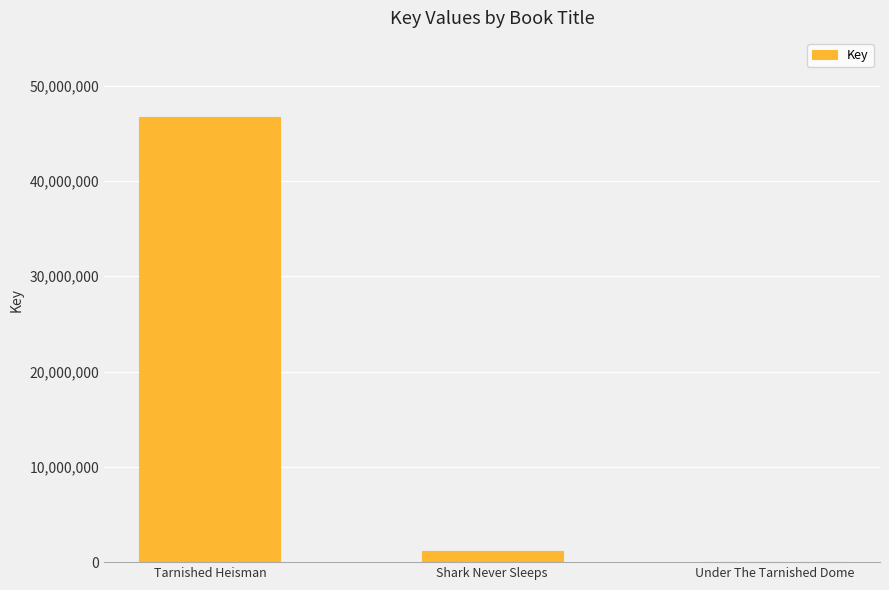

At which label is the value closest to 23349662?

Shark Never Sleeps